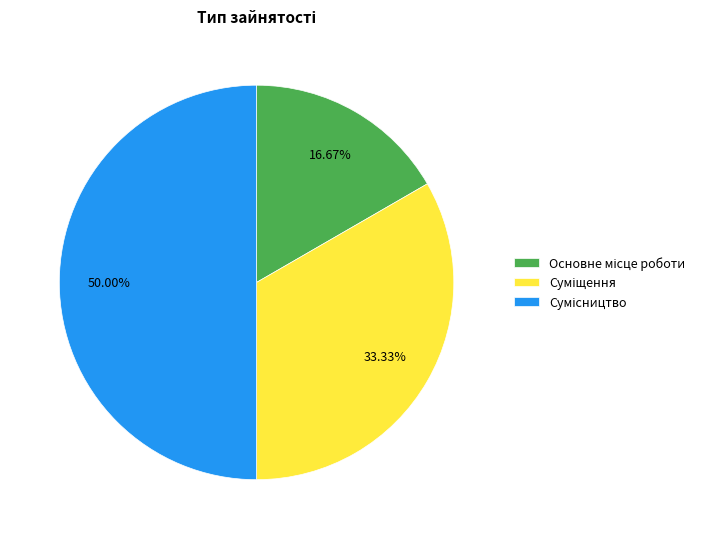

How many slices are in this pie chart?

3